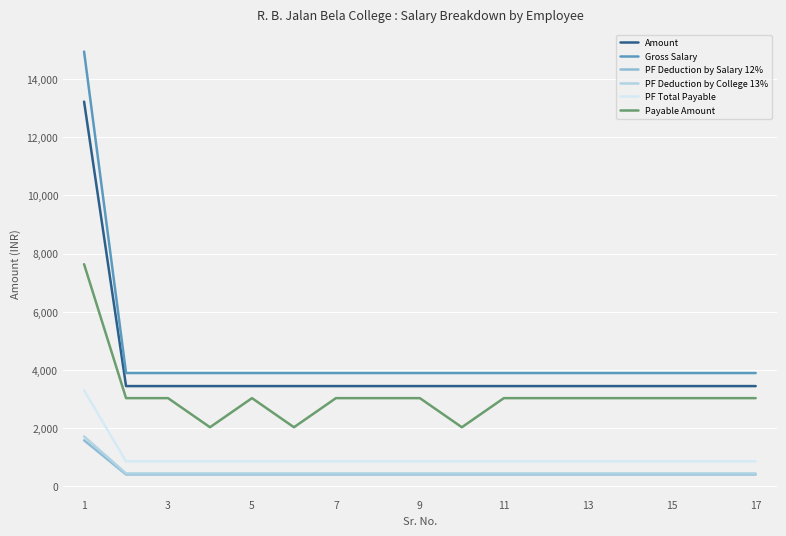

True or false: Amount and PF Deduction by College 13% cross at least once.

False